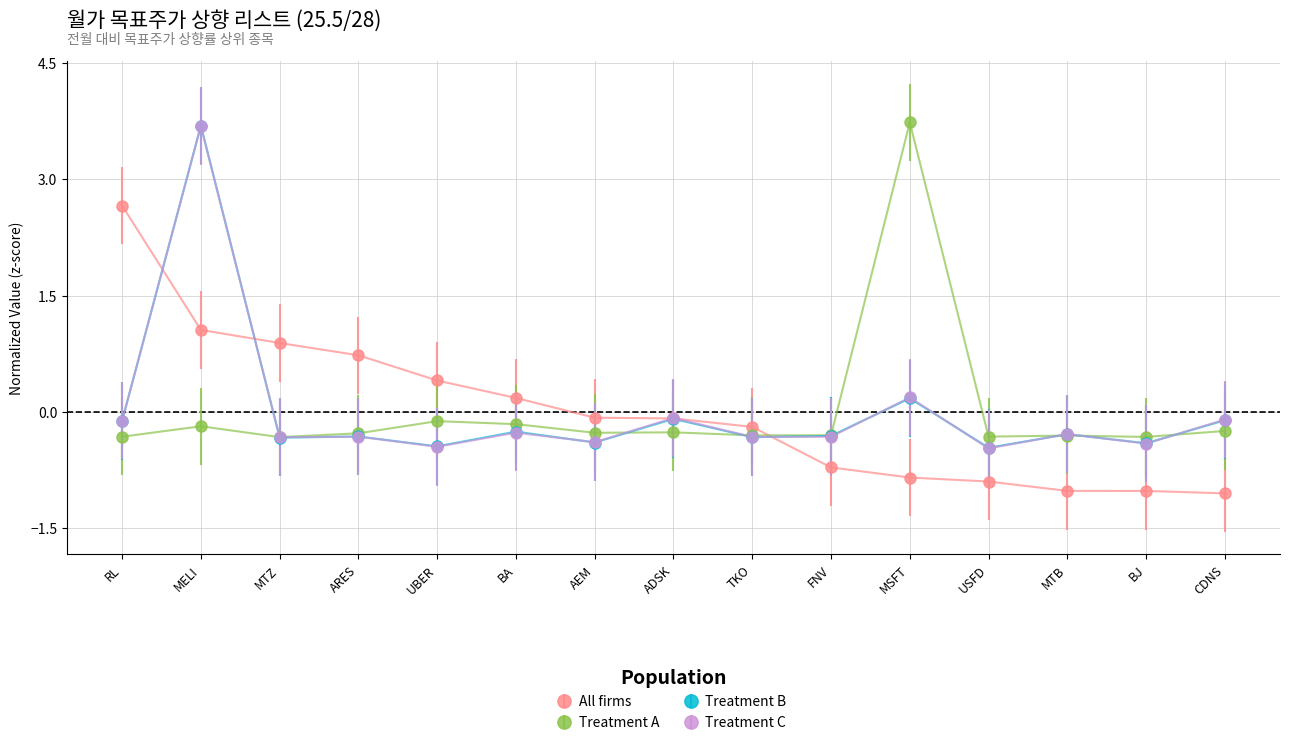

Is the value of Treatment B at USFD greater than the value of All firms at UBER?

No